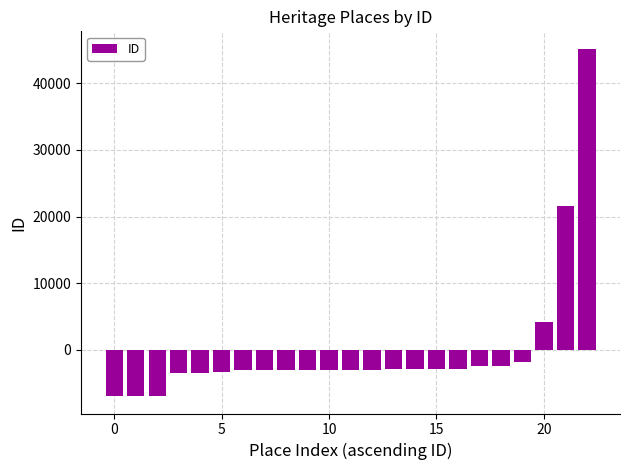

What is the greatest value displayed?

45209.7